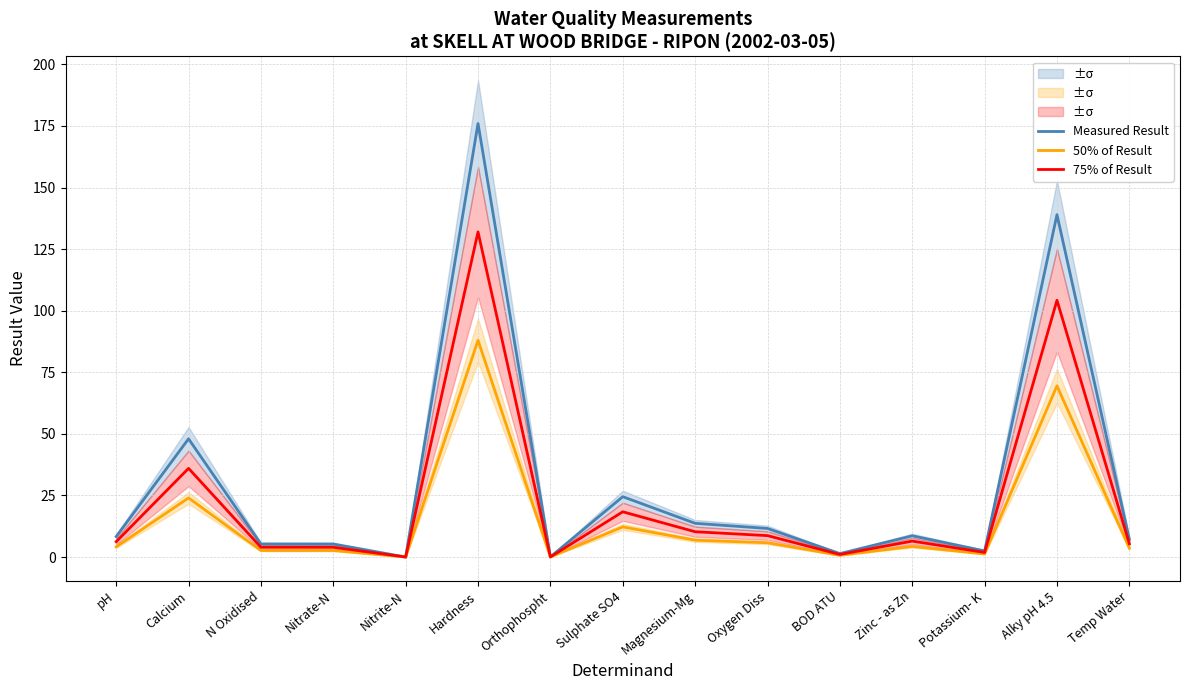

How many data points in 75% of Result are above 6?

8